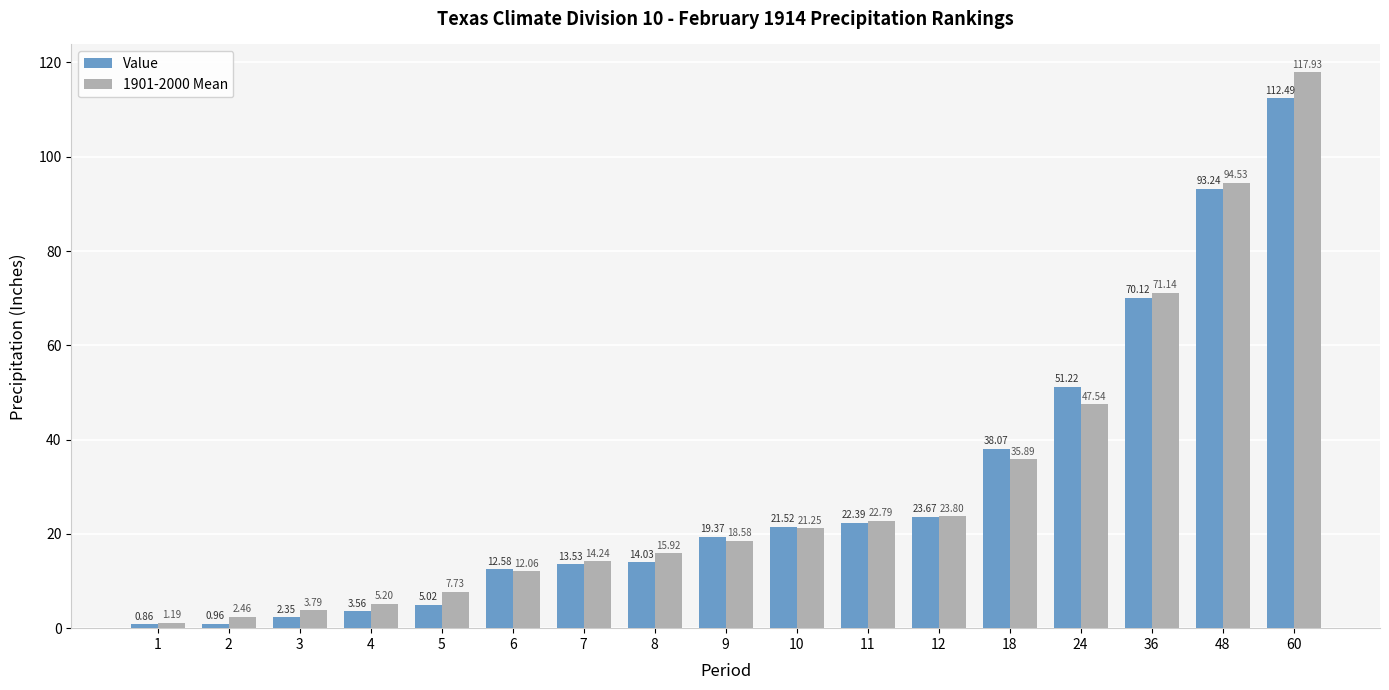

What are all the series names shown in the legend?

Value, 1901-2000 Mean